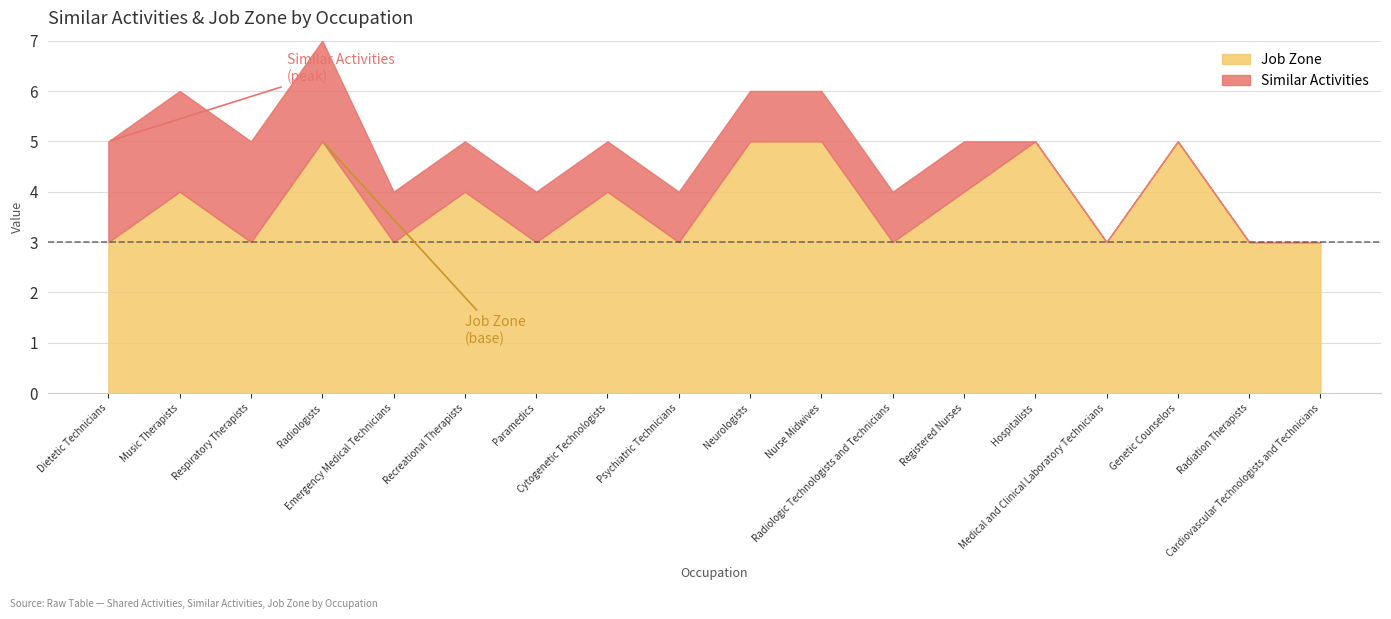

At which label is Similar Activities closest to 1?

Emergency Medical Technicians